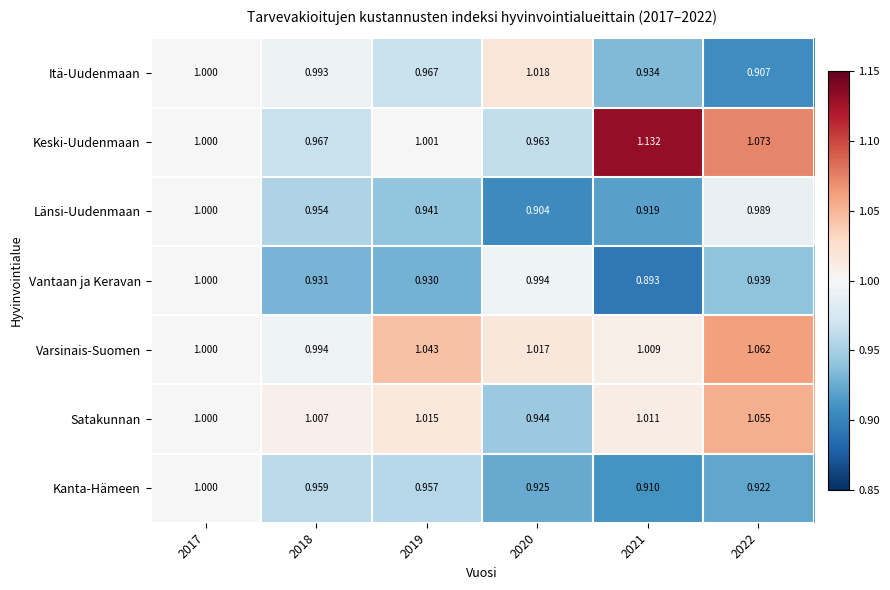

How many series are shown in this chart?

7